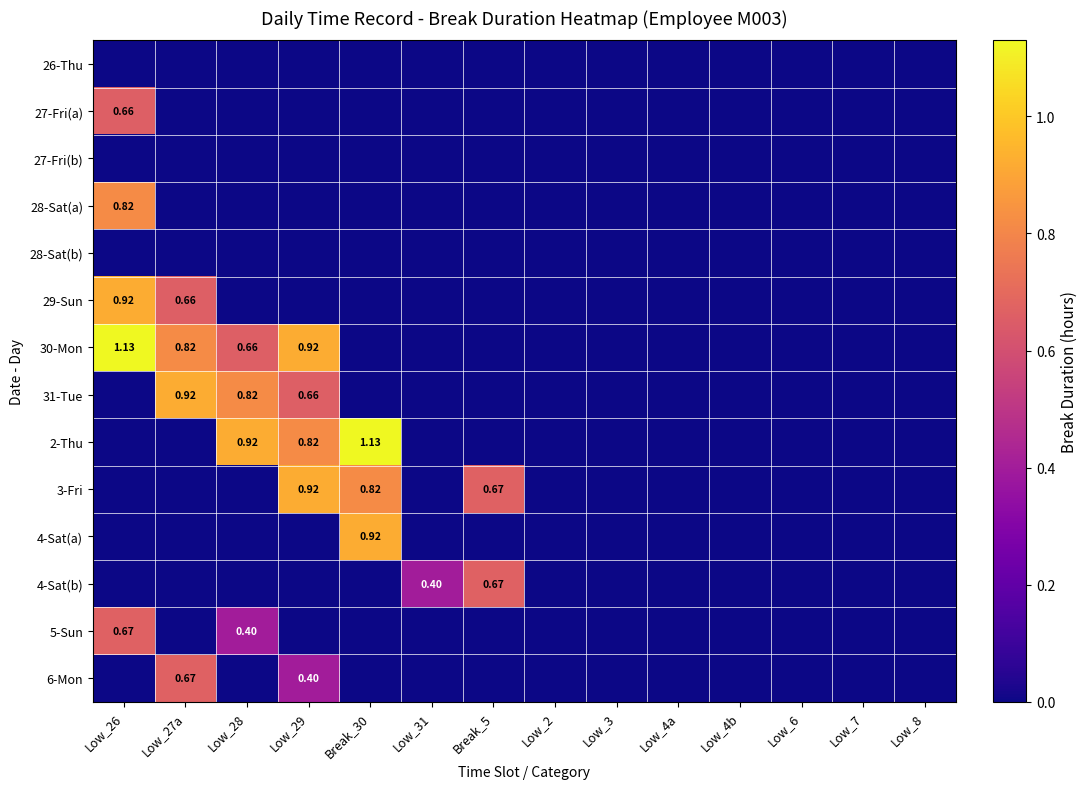

Count the number of data series in this chart.

14